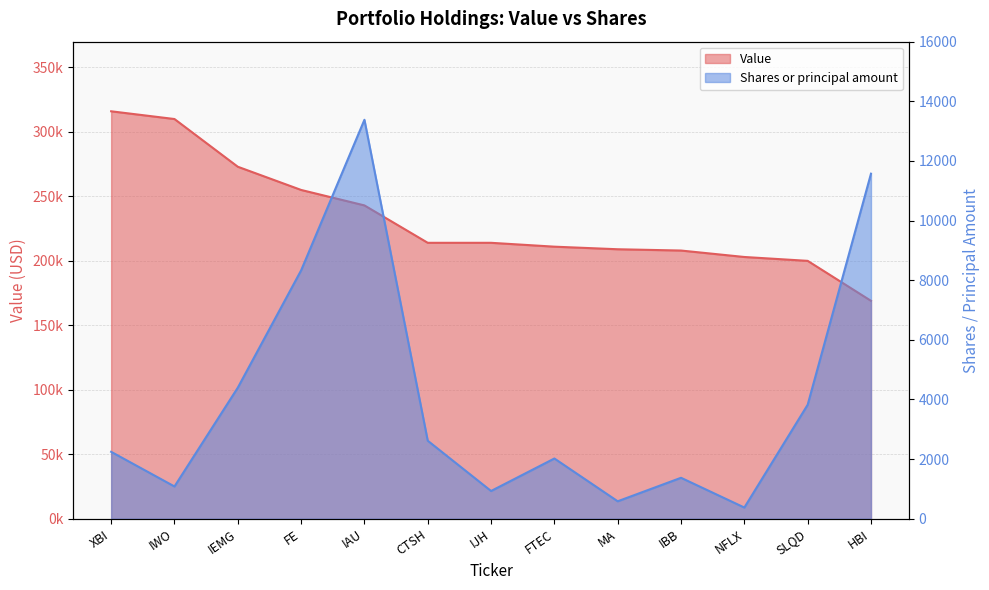

How many lines are shown in the chart?

2